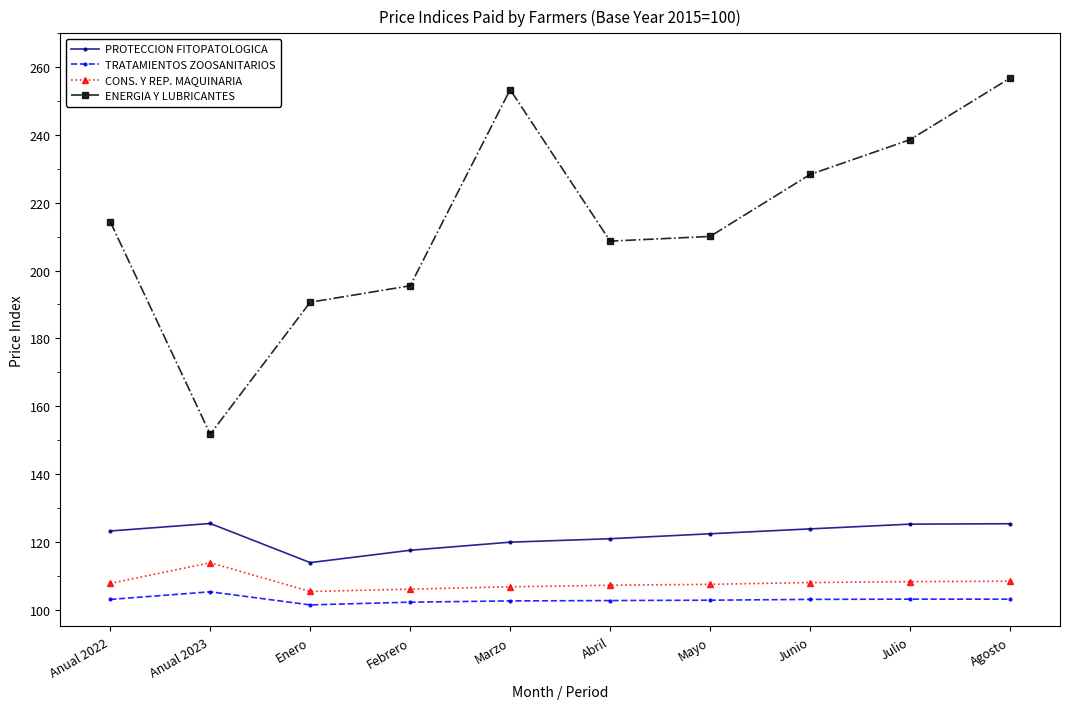

What is the difference between the TRATAMIENTOS ZOOSANITARIOS values at Mayo and Abril?

0.1